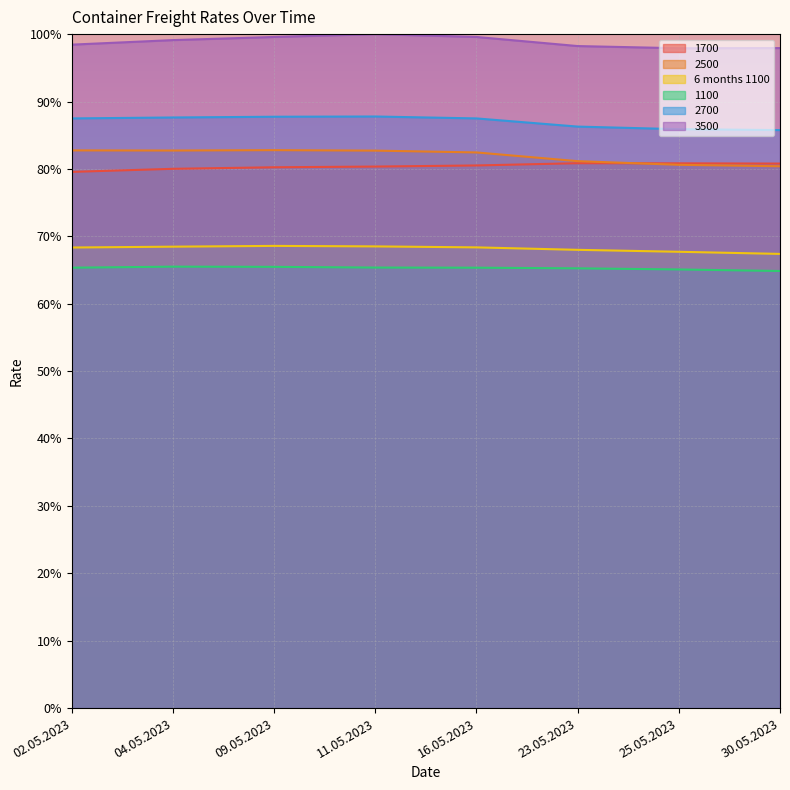

Which series has the widest spread of values?

2500